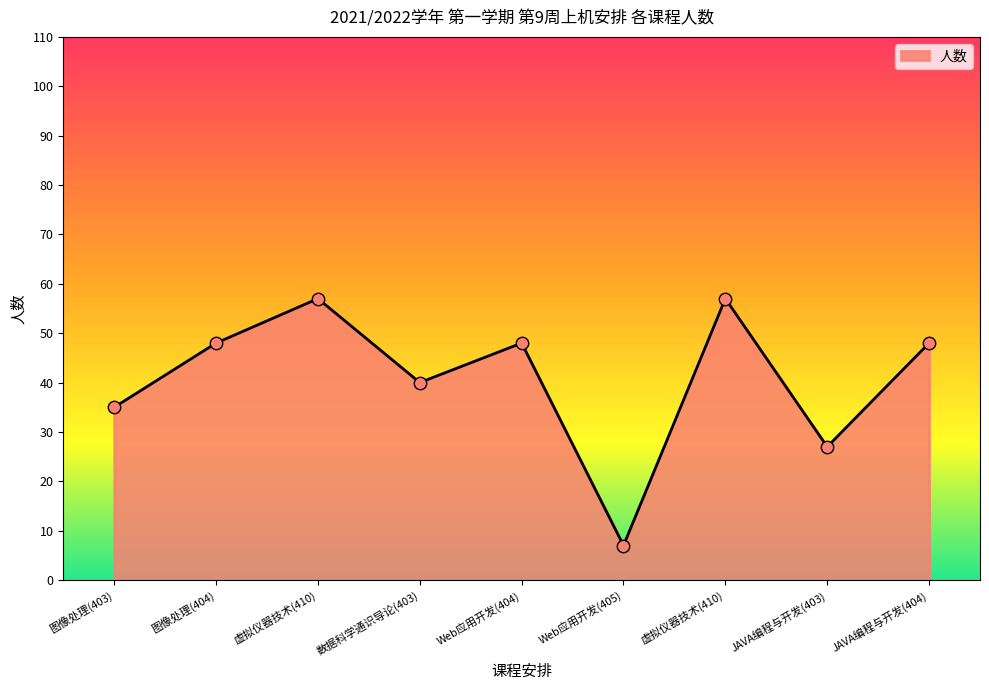

Which has a higher value, 虚拟仪器技术(410) or Web应用开发(404)?

虚拟仪器技术(410)